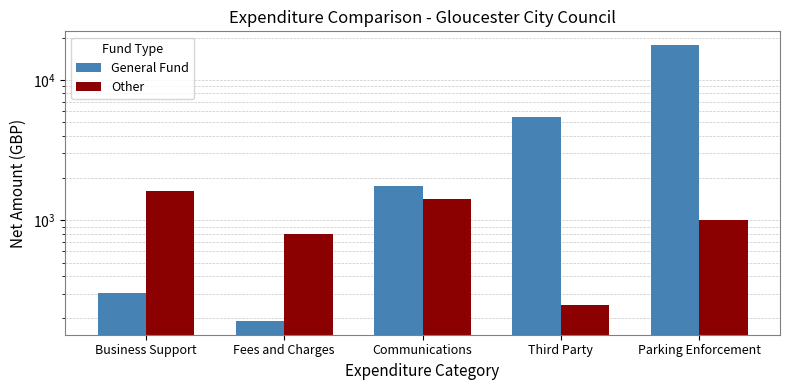

What is the label of the 1st bar from the left?

Business Support